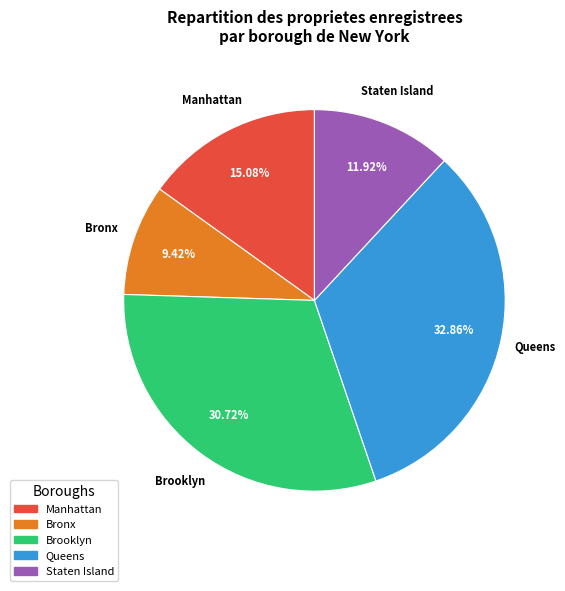

Between Queens and Manhattan, which is larger?

Queens